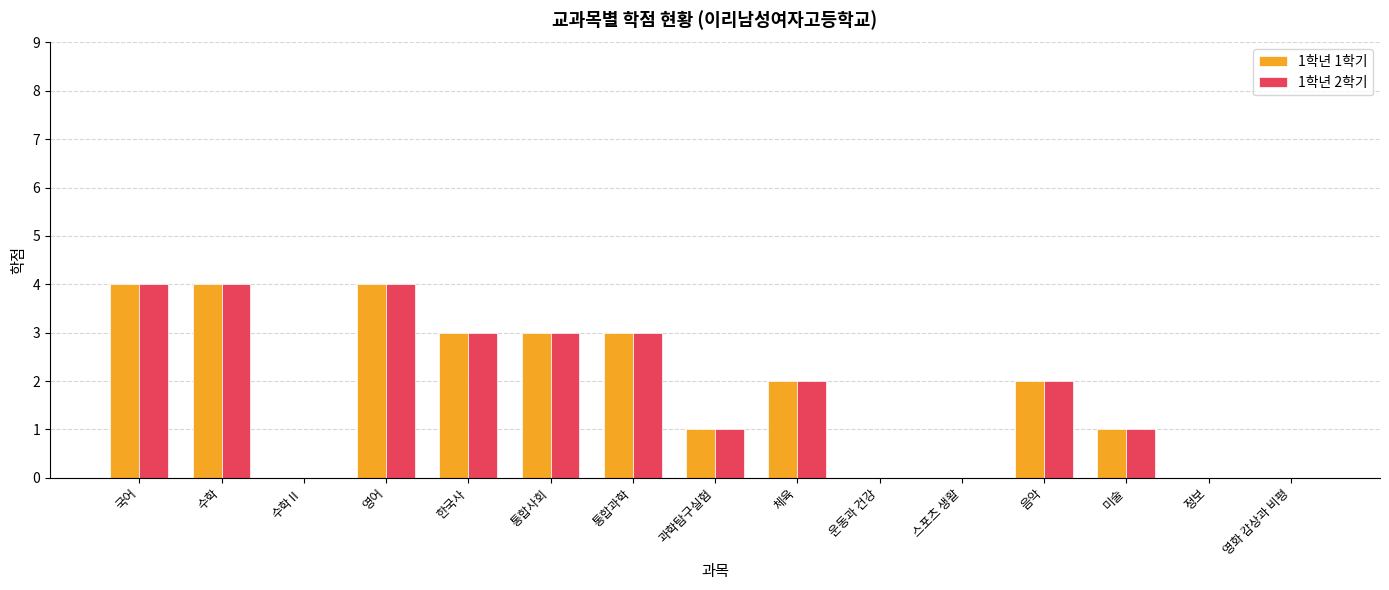

What is the sum of the 1학년 1학기 values at 음악 and 국어?

6